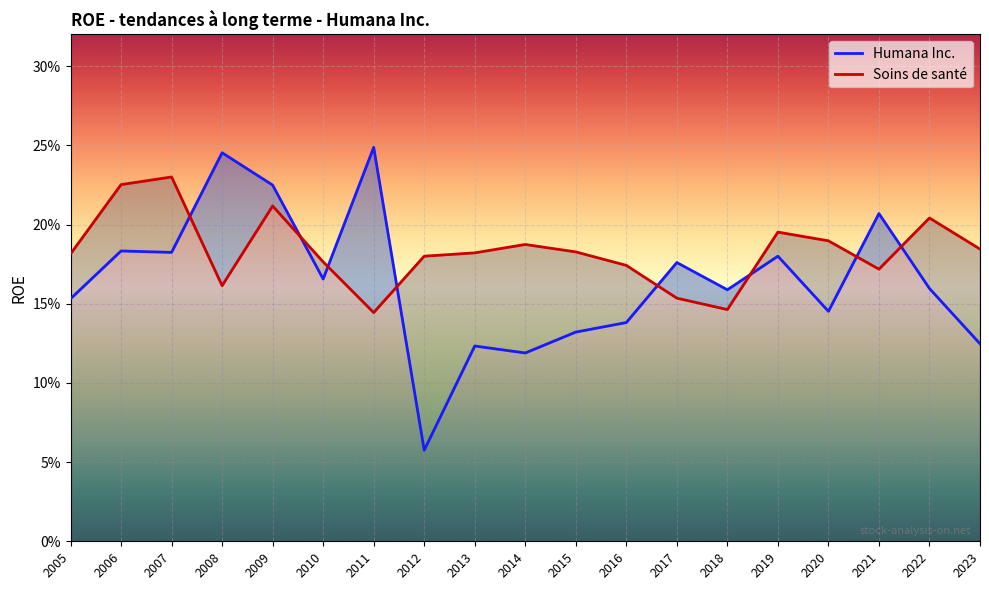

Rank the categories by Soins de santé value from highest to lowest.

2007, 2006, 2009, 2022, 2019, 2020, 2014, 2023, 2015, 2013, 2005, 2012, 2010, 2016, 2021, 2008, 2017, 2018, 2011